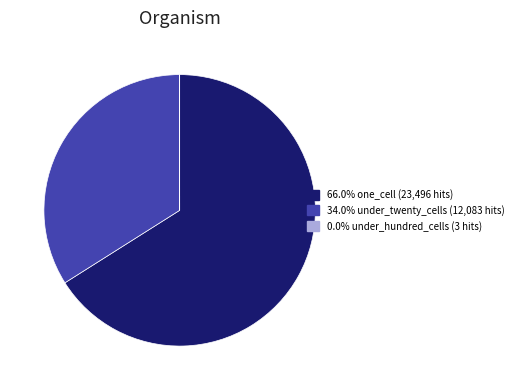

Is there any slice that represents more than half of the pie?

Yes